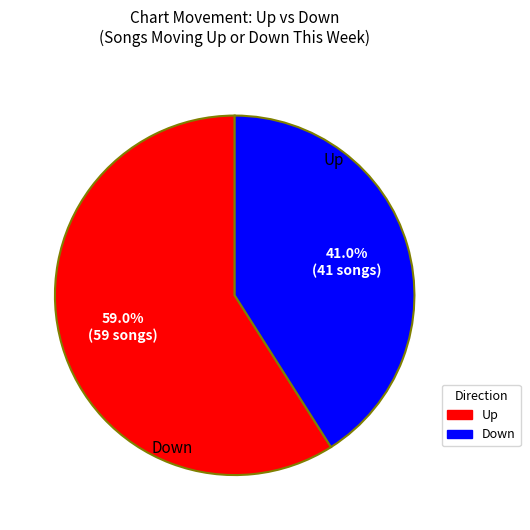

To the nearest percent, what is the difference between the largest and smallest slice percentages?

18%